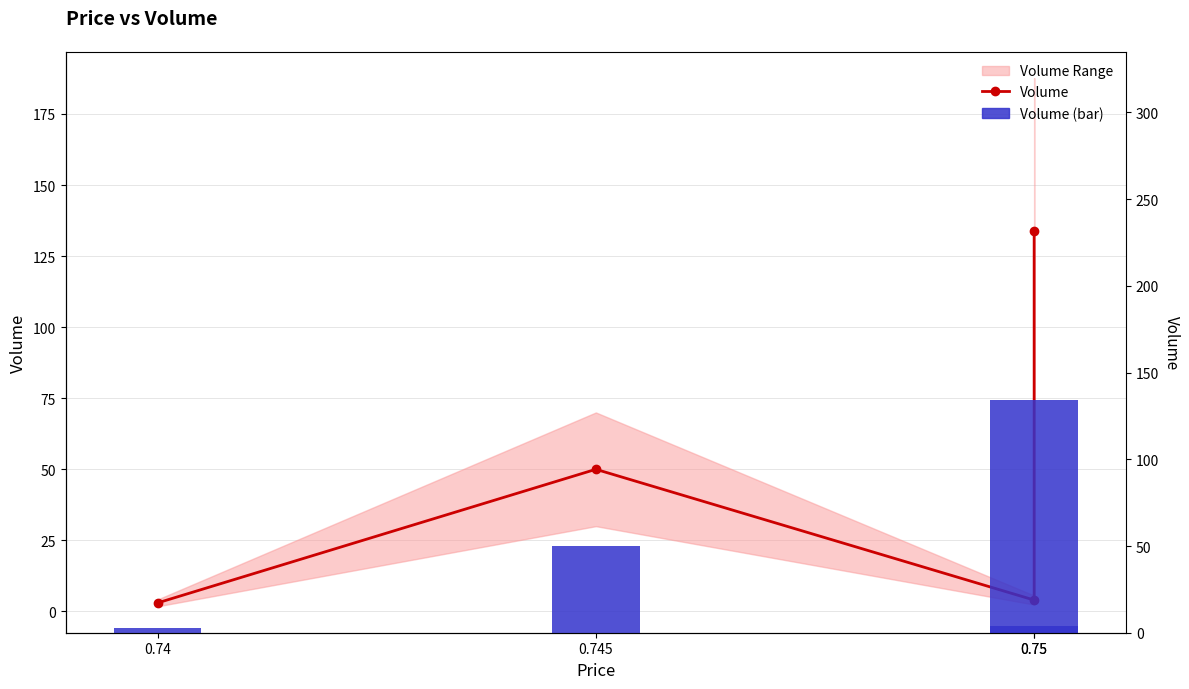

Are the bars horizontal?

No